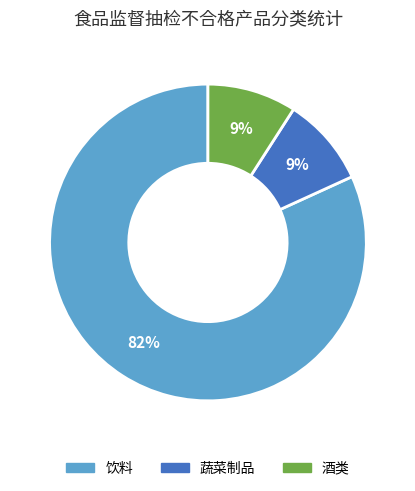

Is 蔬菜制品 the majority of the pie?

No